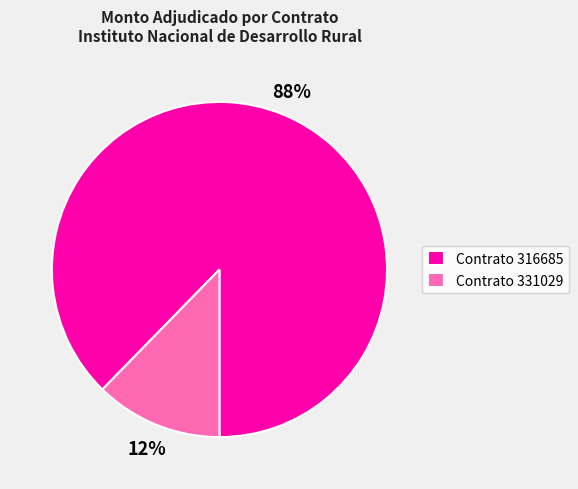

Between Contrato 316685 and Contrato 331029, which is larger?

Contrato 316685